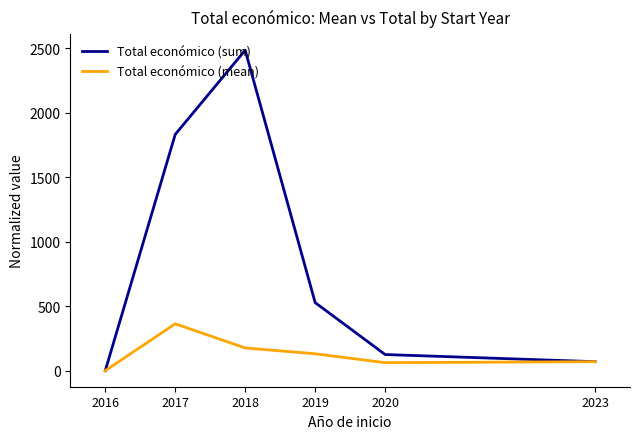

What is the lowest value of the Total económico (mean) series?

1.0